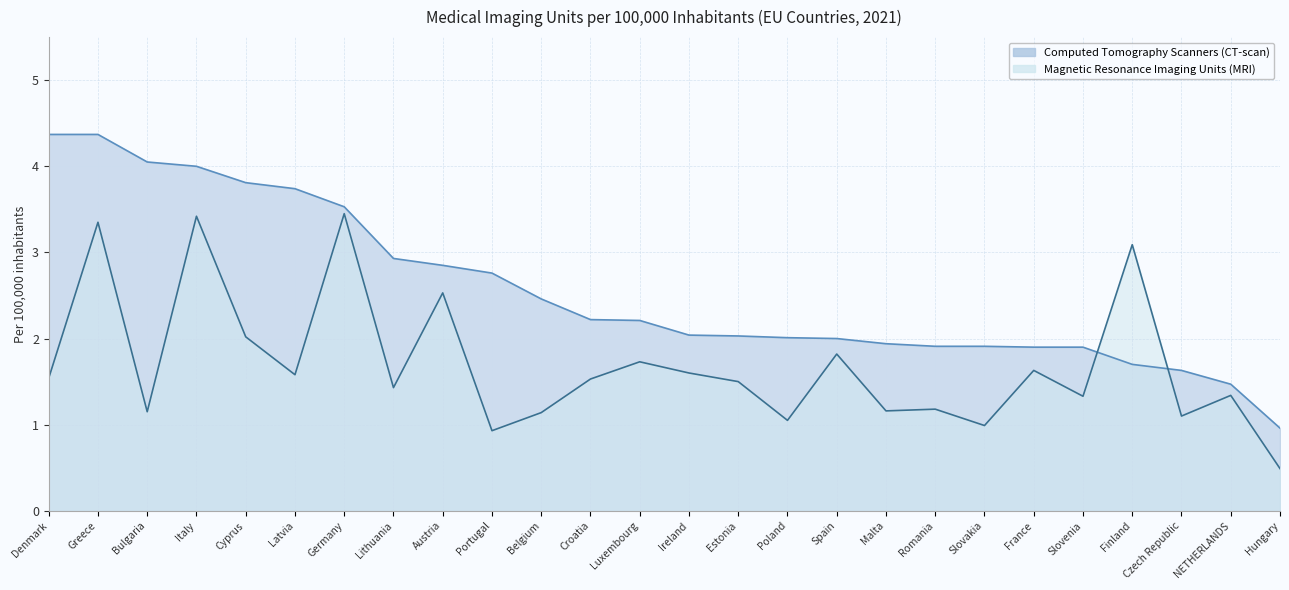

The Magnetic Resonance Imaging Units (MRI) series shows 1.1 at Bulgaria. True or false?

True